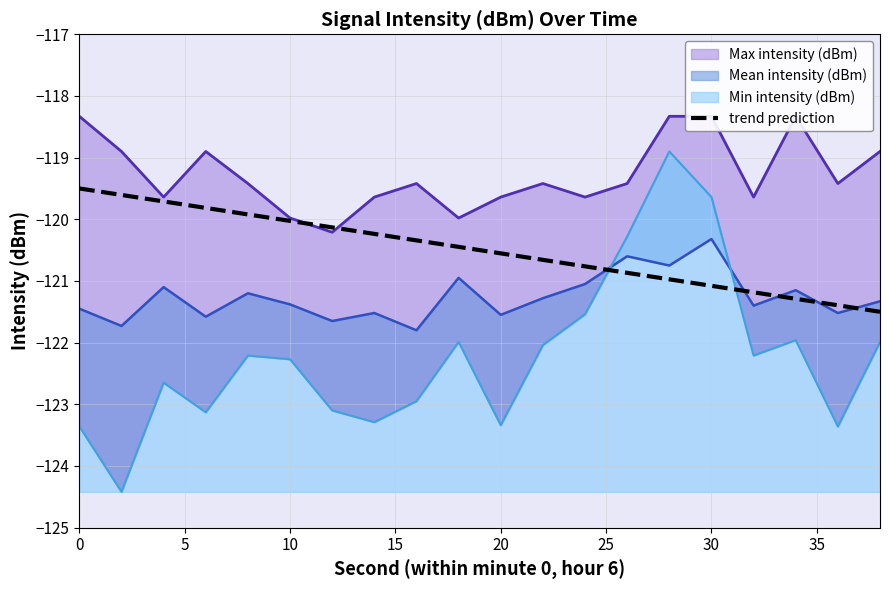

What is the maximum value for trend prediction?

-119.5